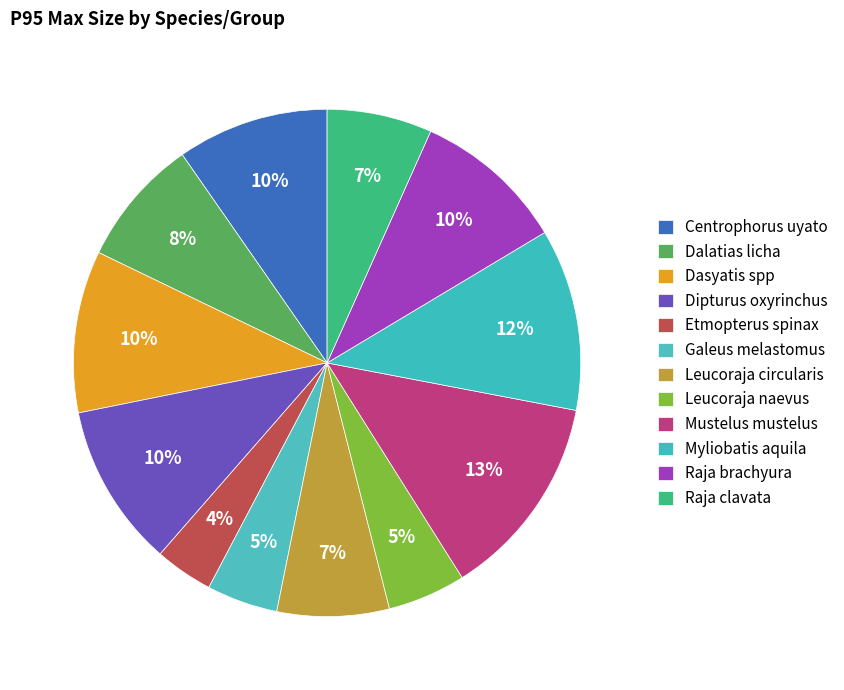

Does Dasyatis spp account for over 50% of the chart?

No